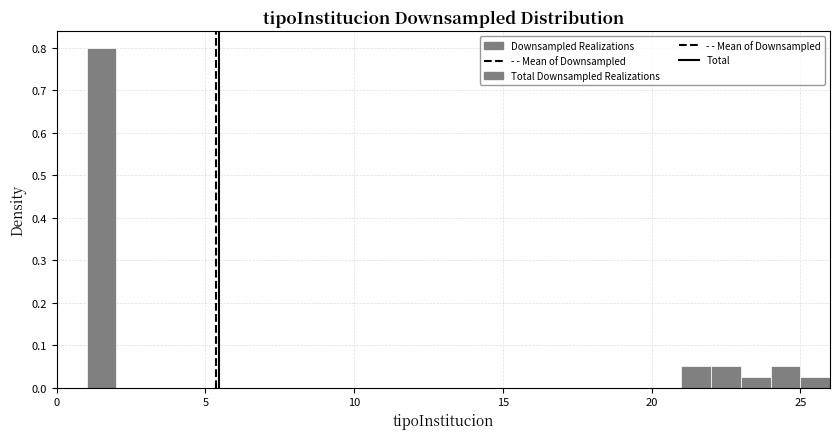

Read against the x-axis, roughly where is the centre of the tallest bar?

1.5